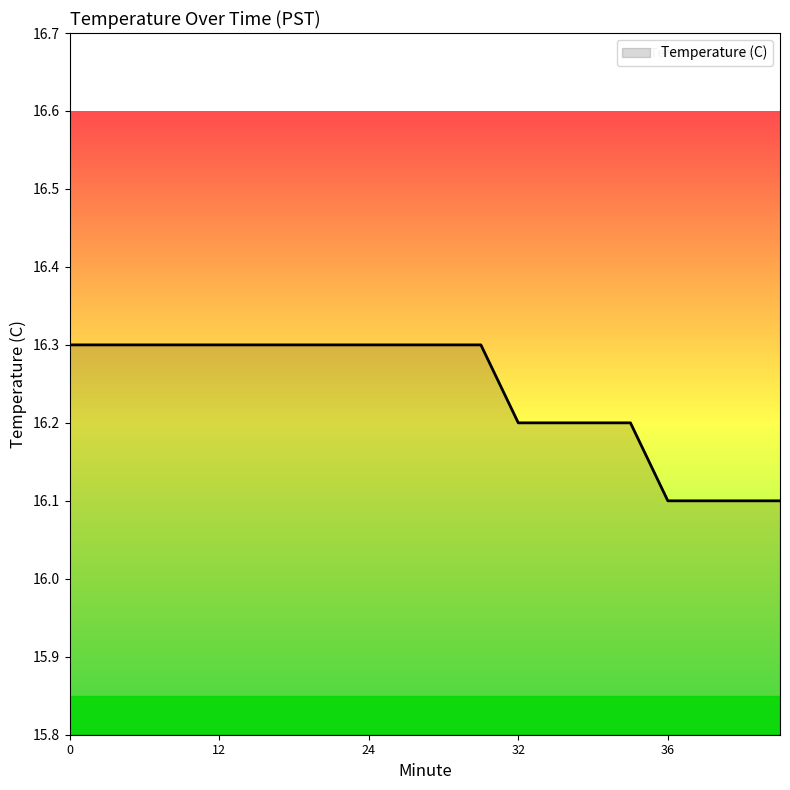

Reading right to left, transcribe all the data shown in this chart.

16.1	16.1	16.1	16.1	16.2	16.2	16.2	16.2	16.3	16.3	16.3	16.3	16.3	16.3	16.3	16.3	16.3	16.3	16.3	16.3